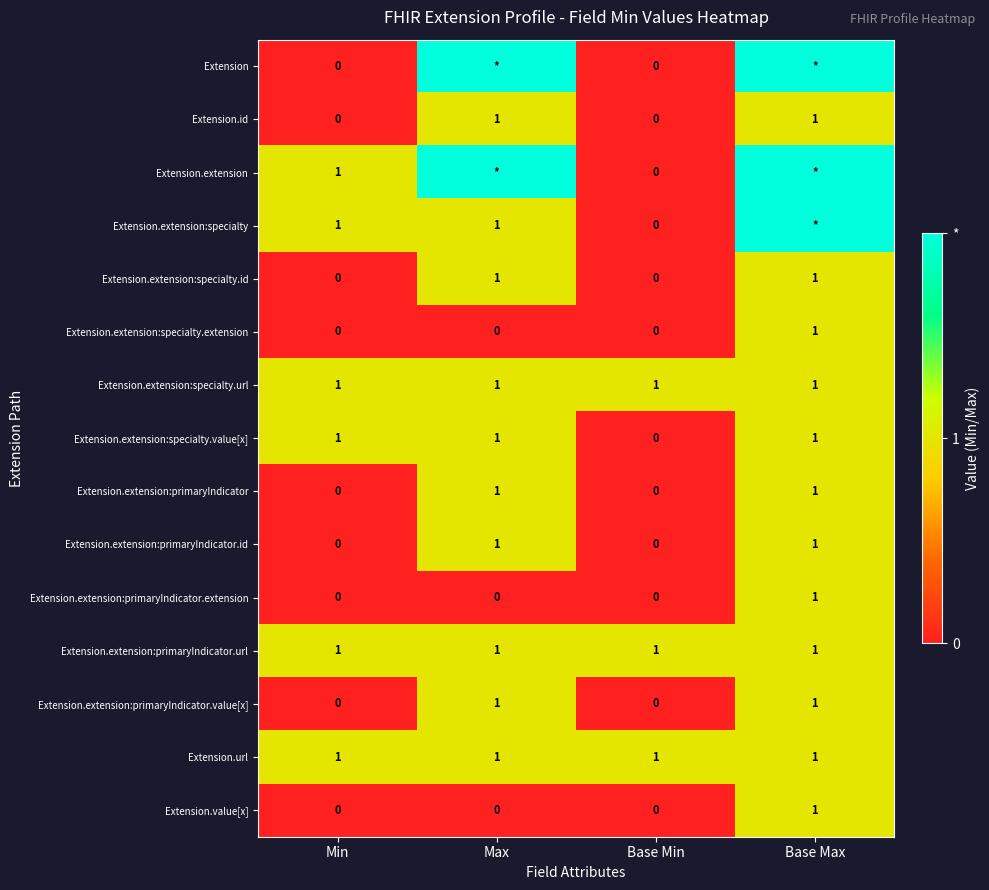

True or false: Extension.extension:specialty.url has a value of 0 at Base Max.

False